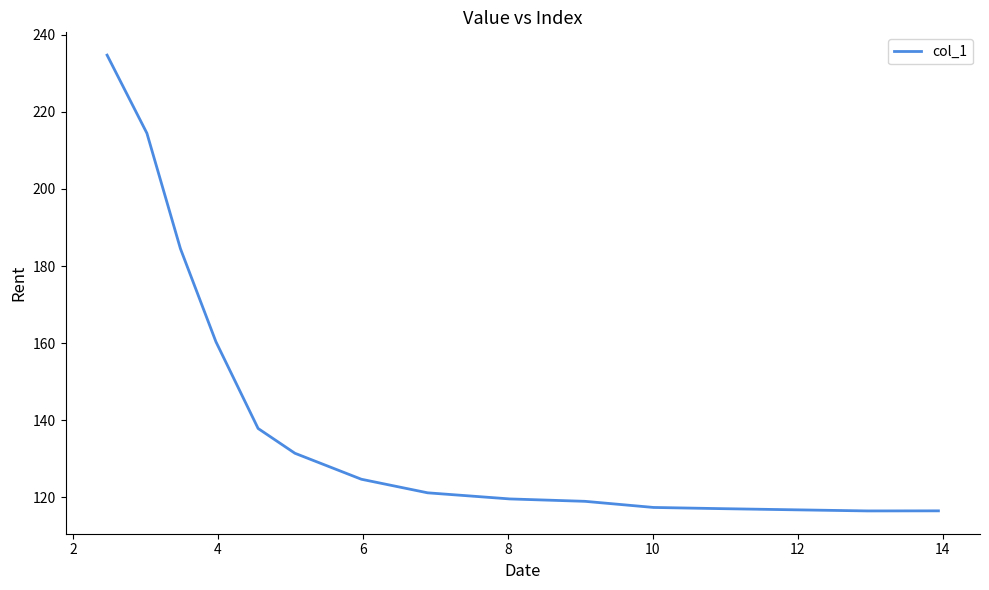

How many values are below 121?

7